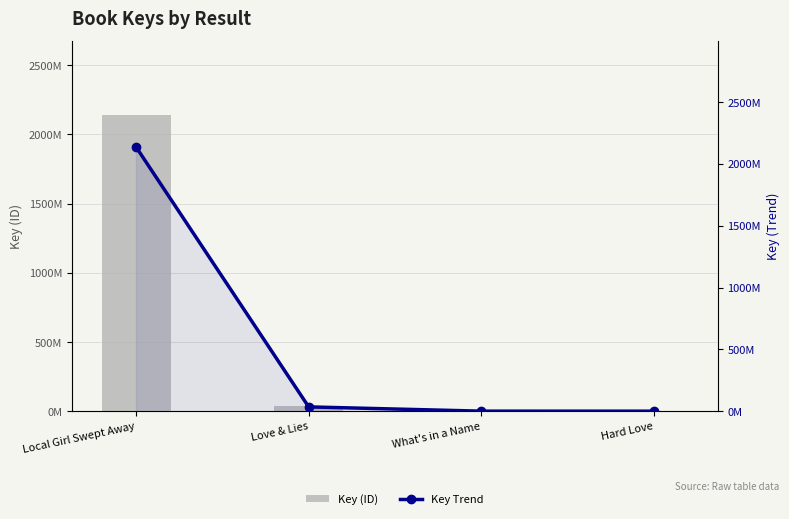

Which category has the lowest value in the Key (ID) series?

Hard Love